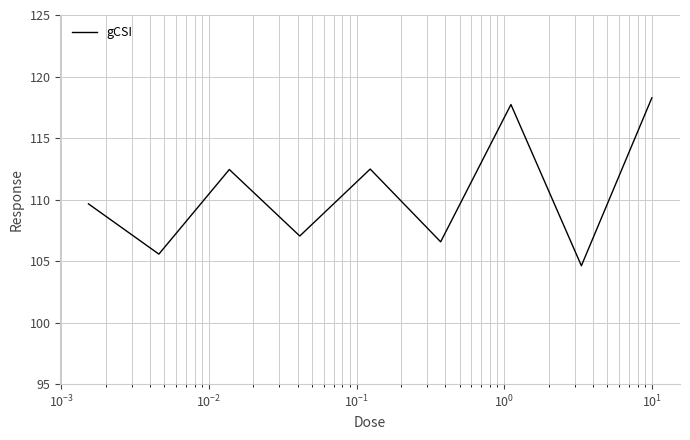

What is the difference between the maximum and minimum values?

13.6